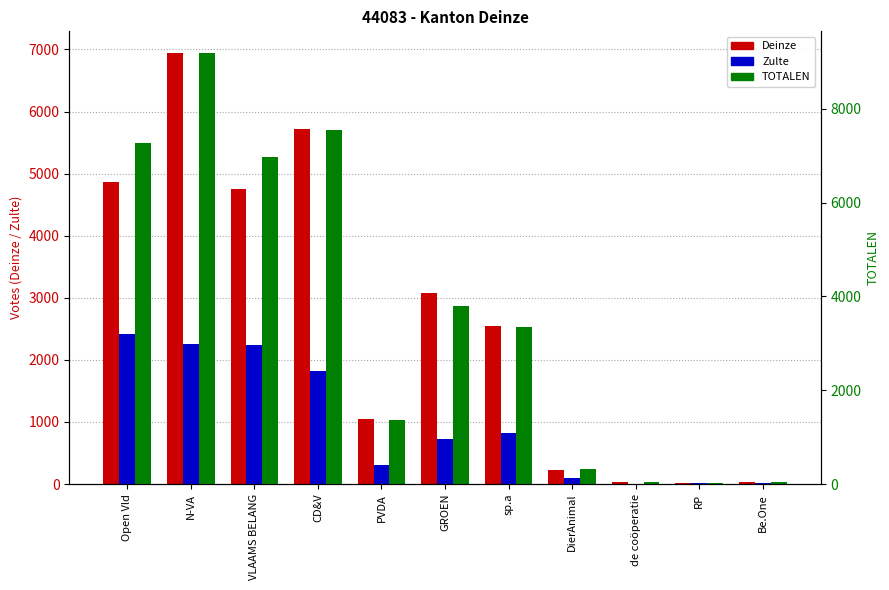

Is it true that Deinze equals 1240 at Open Vld?

False